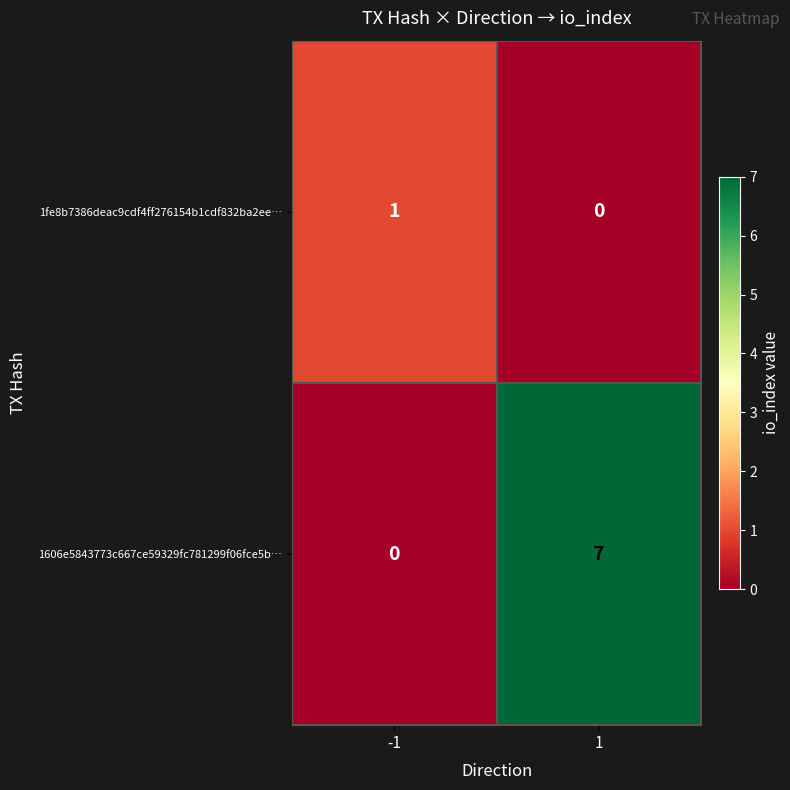

True or false: 1606e5843773c667ce59329fc781299f06fce5b… has a value of 3 at -1.

False